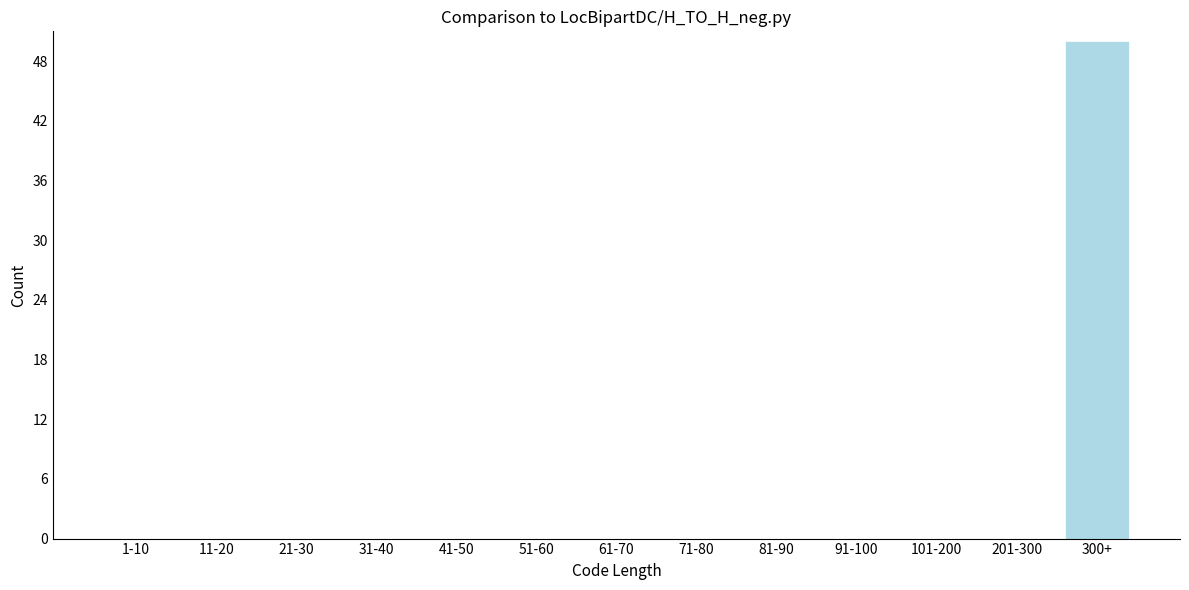

Reading right to left, extract all data points from this chart.

300+=50	201-300=0	101-200=0	91-100=0	81-90=0	71-80=0	61-70=0	51-60=0	41-50=0	31-40=0	21-30=0	11-20=0	1-10=0